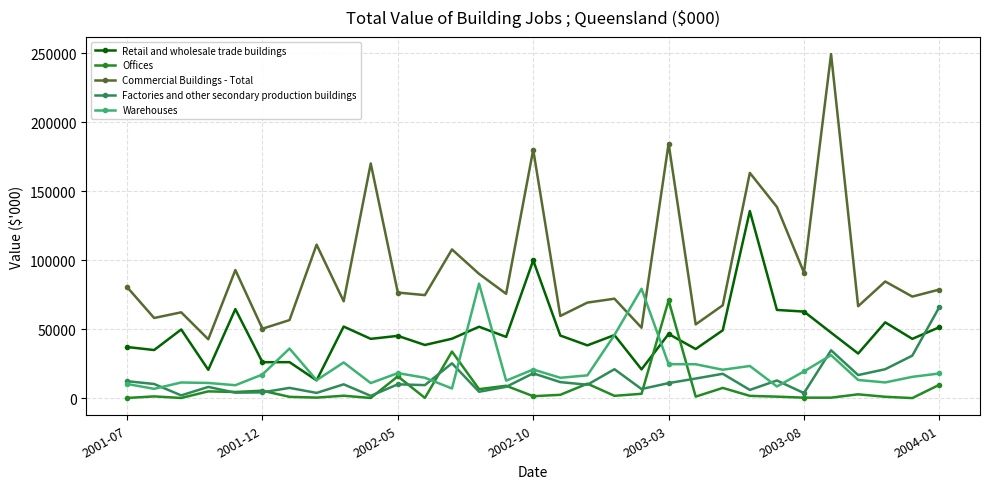

What is the value of the Commercial Buildings - Total point at the 1st from the left?

80551